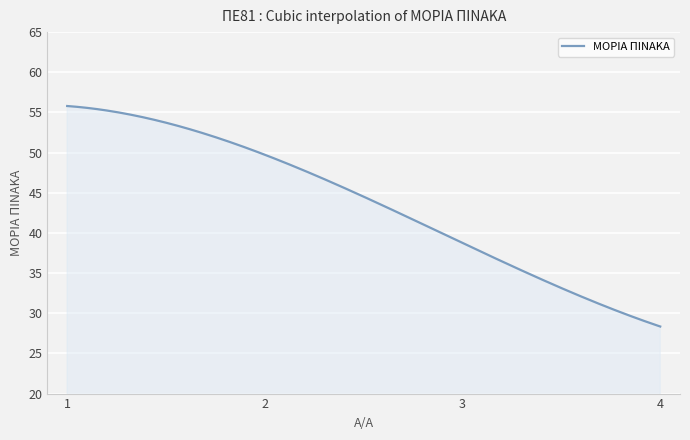

How many lines are shown in the chart?

1